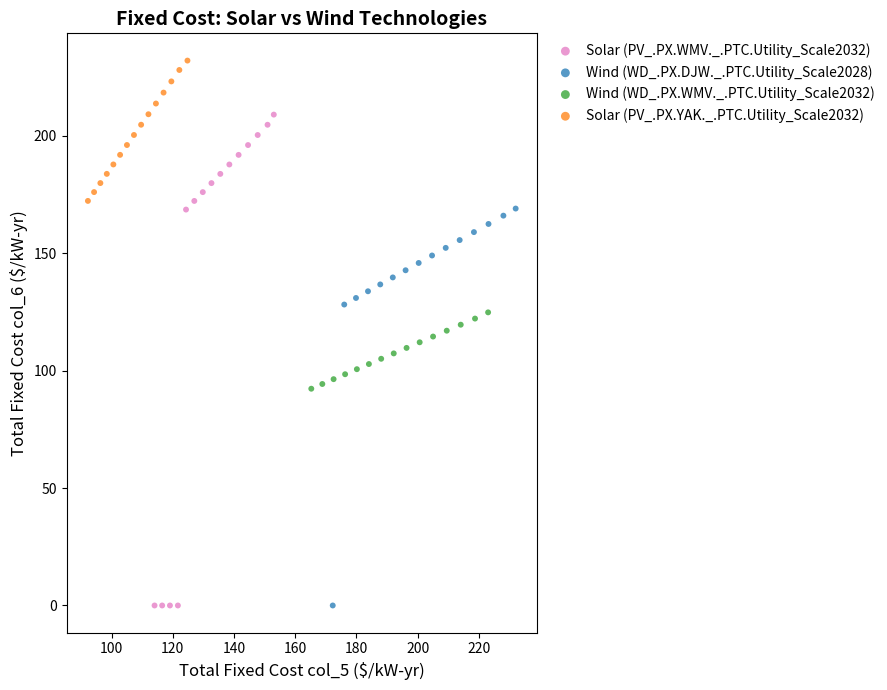

Which series reaches the maximum Y coordinate?

Solar (PV_.PX.YAK._.PTC.Utility_Scale2032)